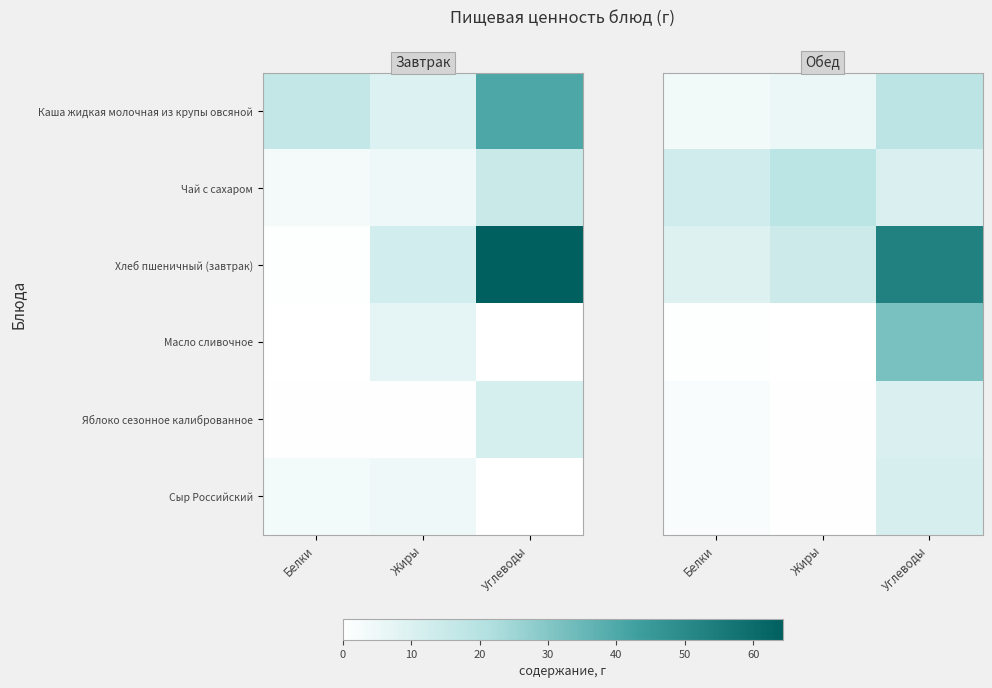

At which category is the sum across all series the highest?

Углеводы